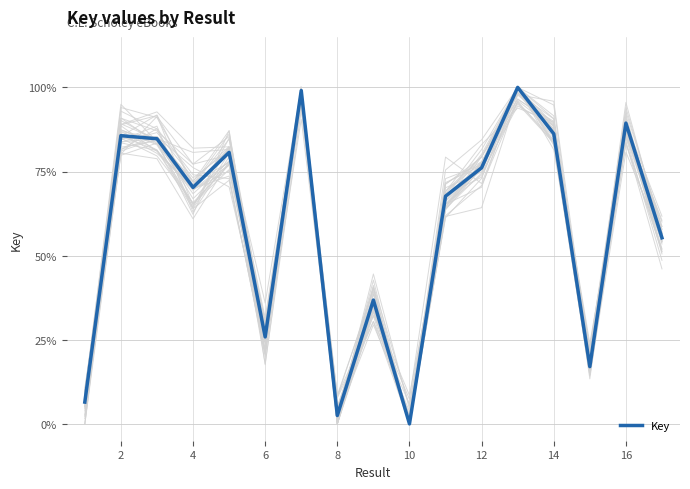

The value at 6 is 0.4. True or false?

False